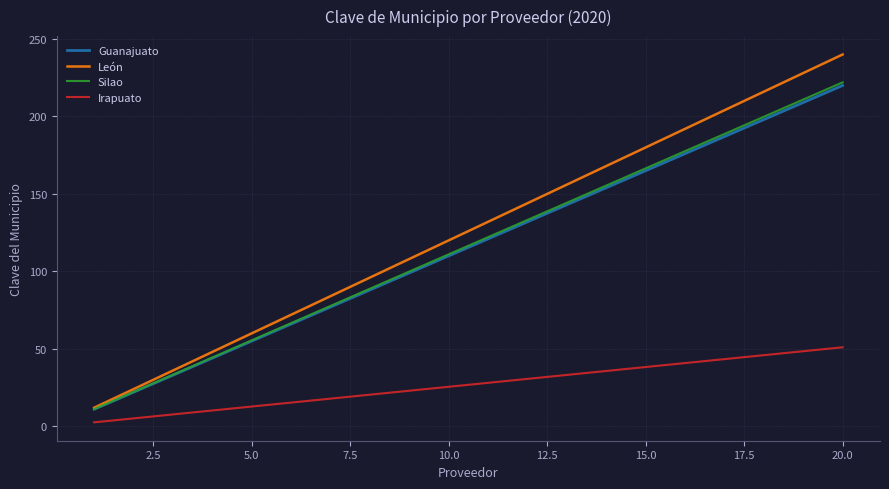

How many lines are shown in the chart?

4